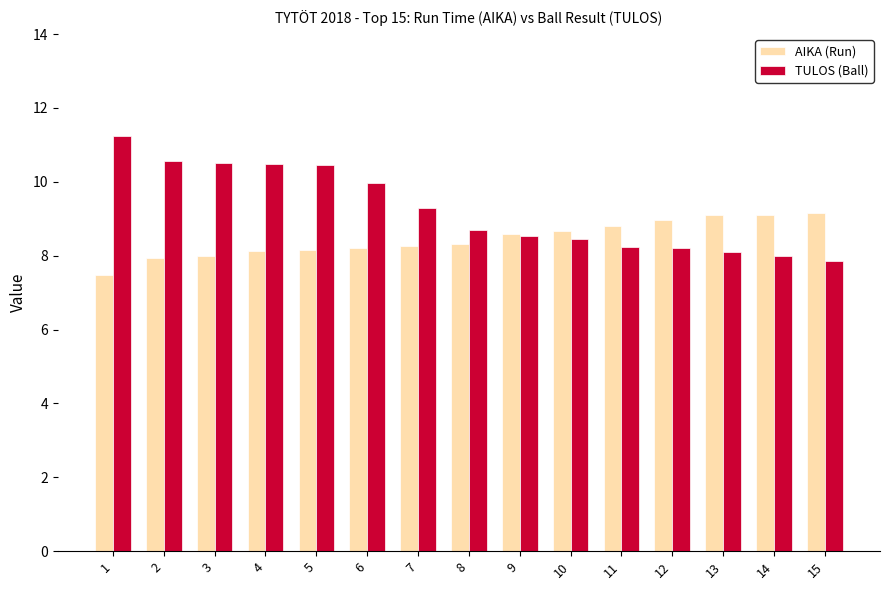

Is the value of TULOS (Ball) at 8 greater than the value of AIKA (Run) at 15?

No